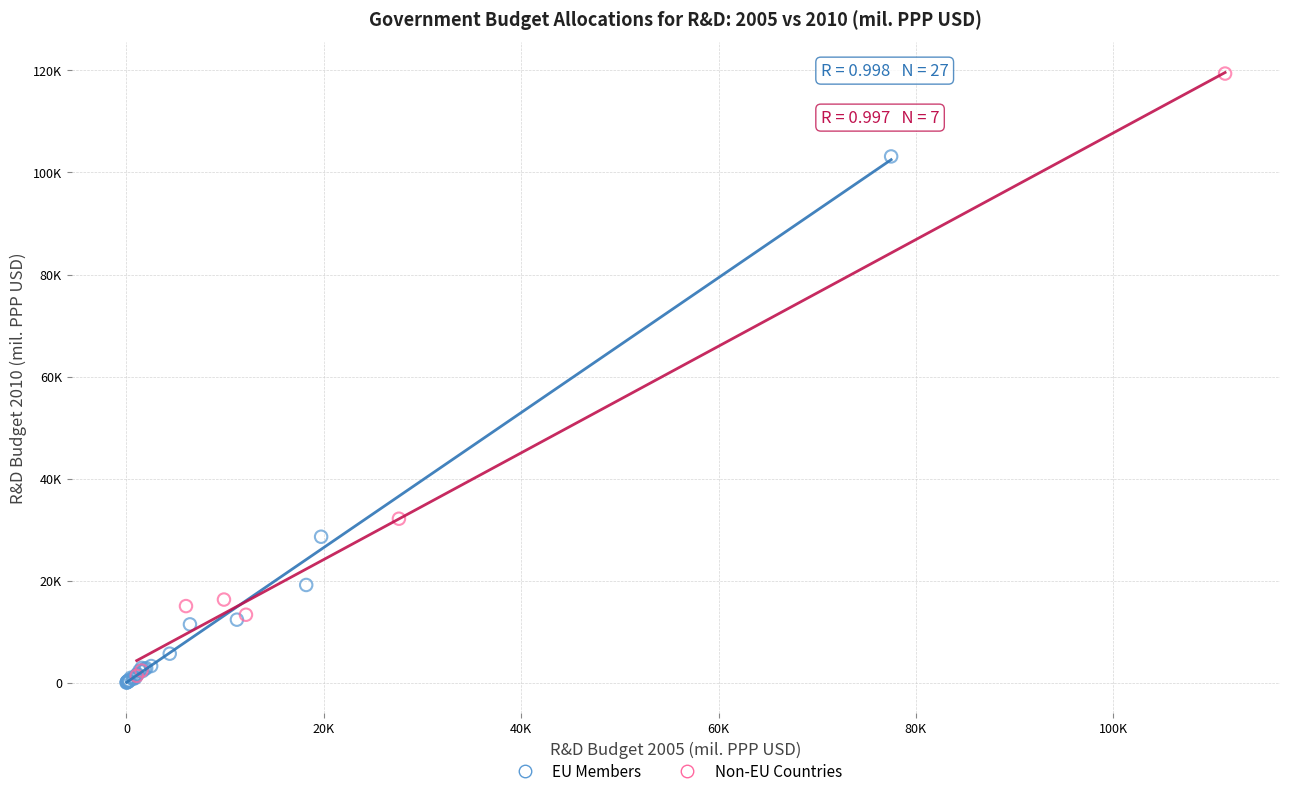

Which series has the largest Y range (max minus min)?

Non-EU Countries